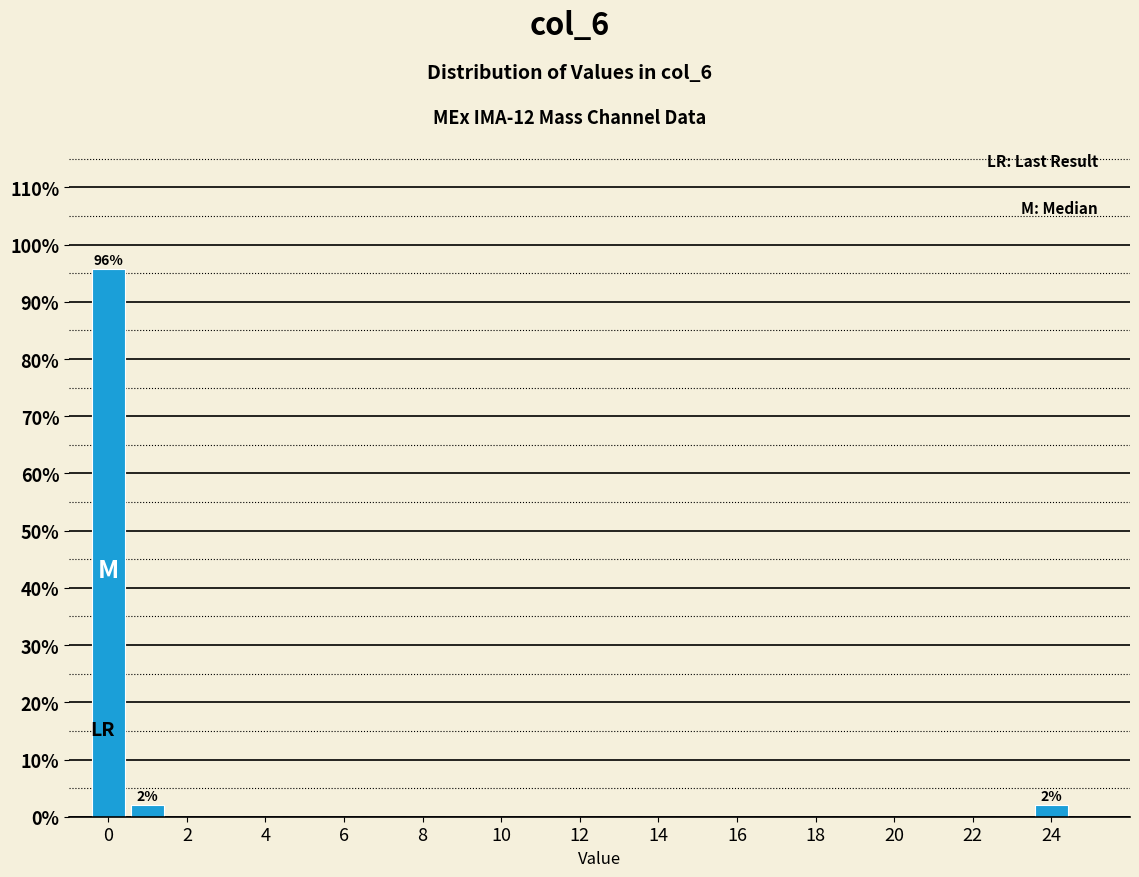

Over which range of the x-axis is the bar tallest?

-0.5 to 0.5